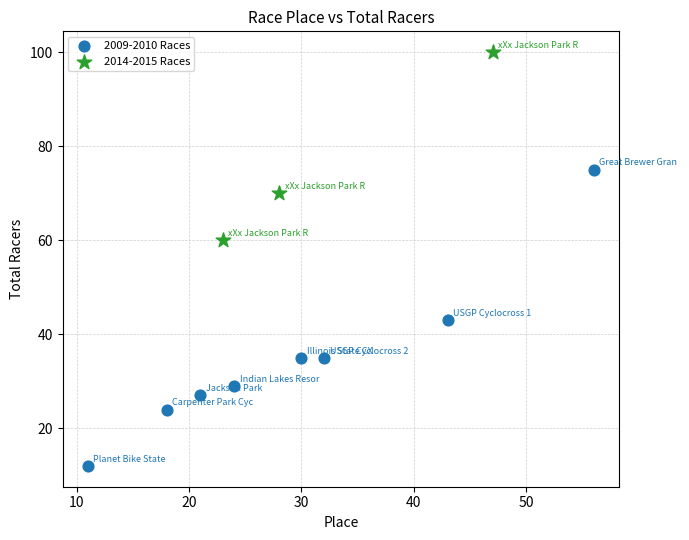

Which series has the widest spread of Y values?

2009-2010 Races